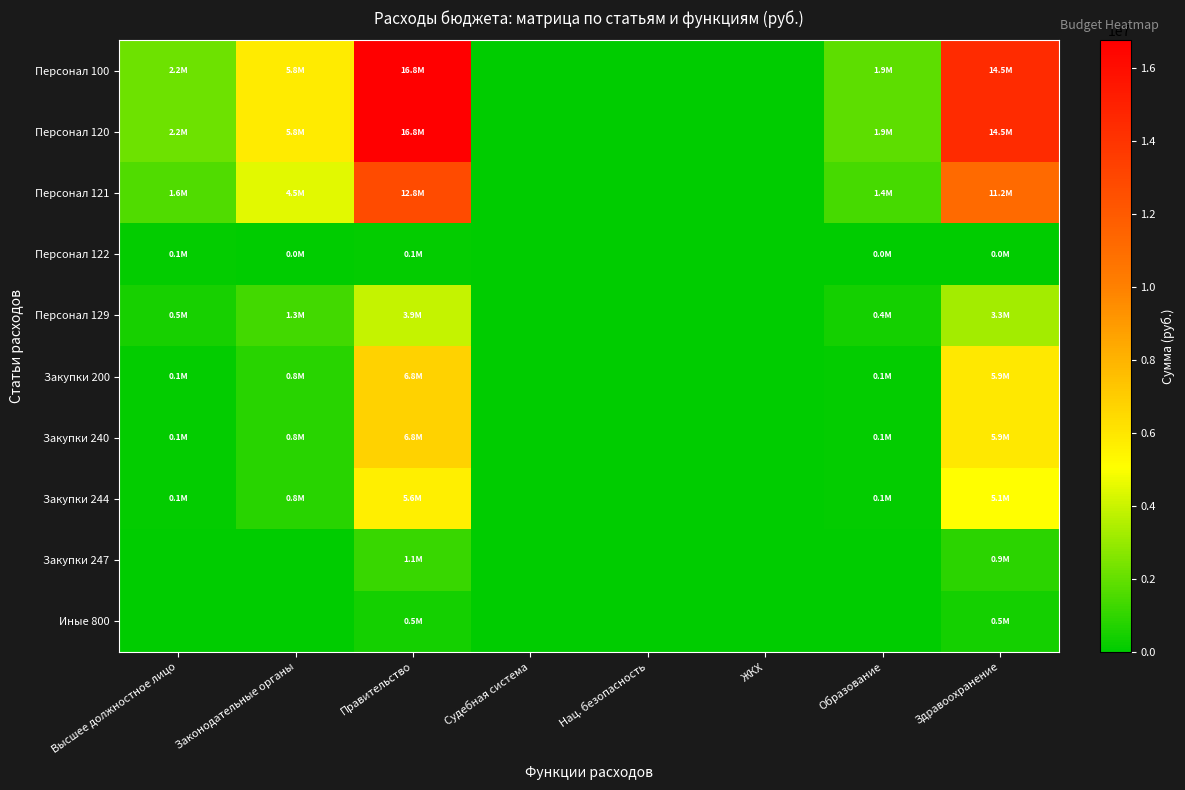

Between Судебная система and Правительство, which is larger?

Правительство